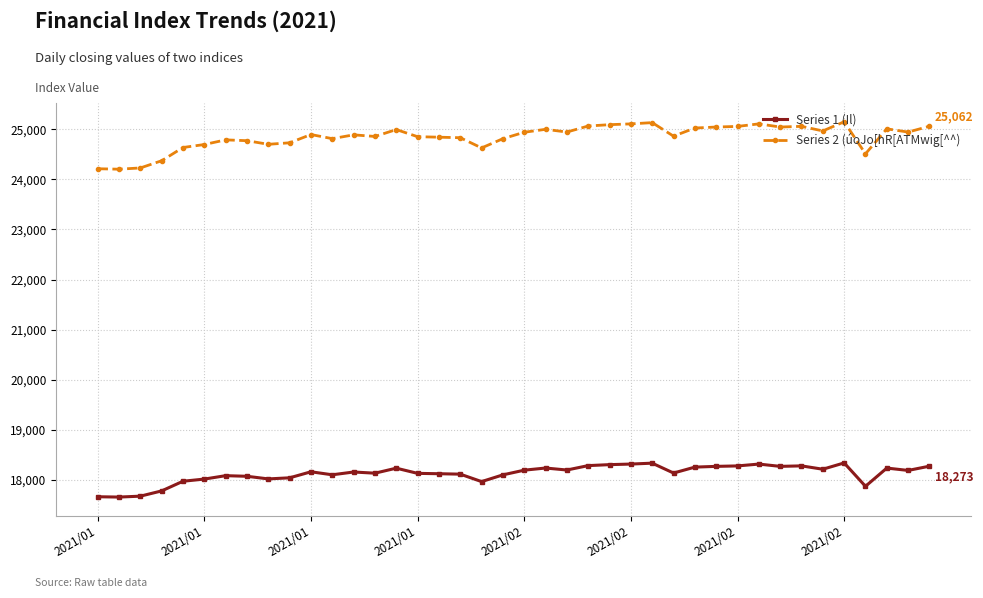

What are all the series names shown in the legend?

Series 1 (Il), Series 2 (úoJo[hR[ATMwig[^^)